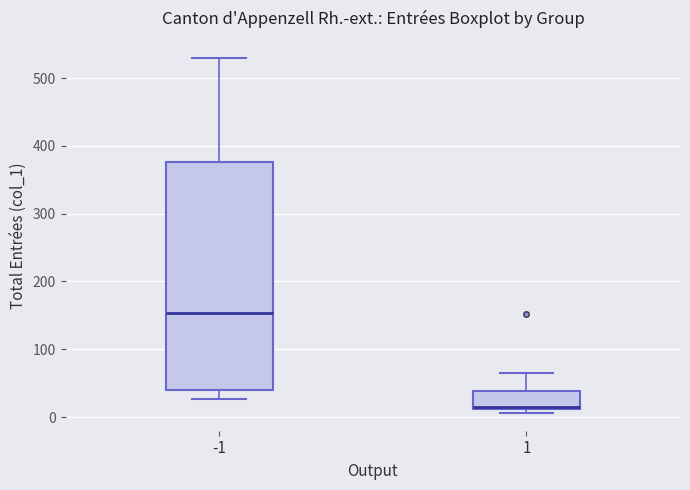

Reading left to right, transcribe this box plot: for each box, give where its median line is, the range the box spans, and where its two whiskers end, as read against the y-axis. The values are not printed on the chart, so give them approximately, as read against the axis.

-1: median 150, box 40 to 380, whiskers 30 to 530
1: median 20, box 10 to 40, whiskers 10 (just below the box's lower edge) to 70